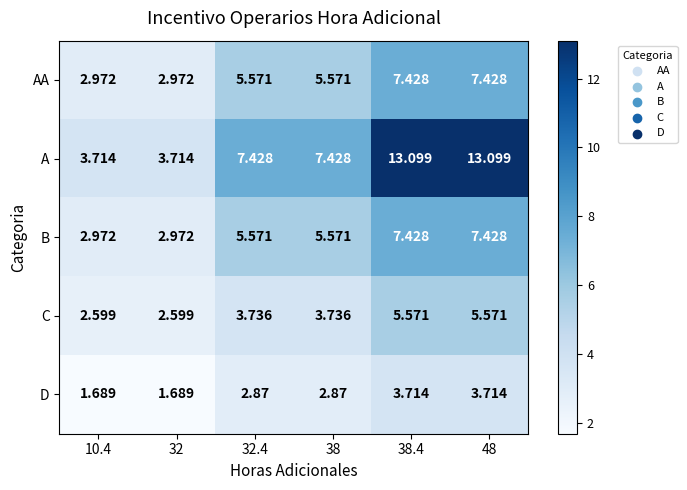

Which series has the largest range (max minus min)?

A